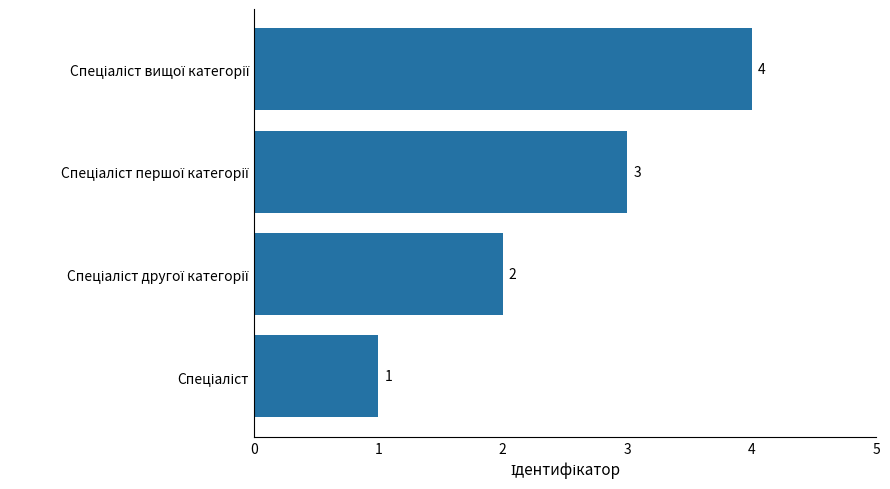

How many values are between 2 and 4?

3